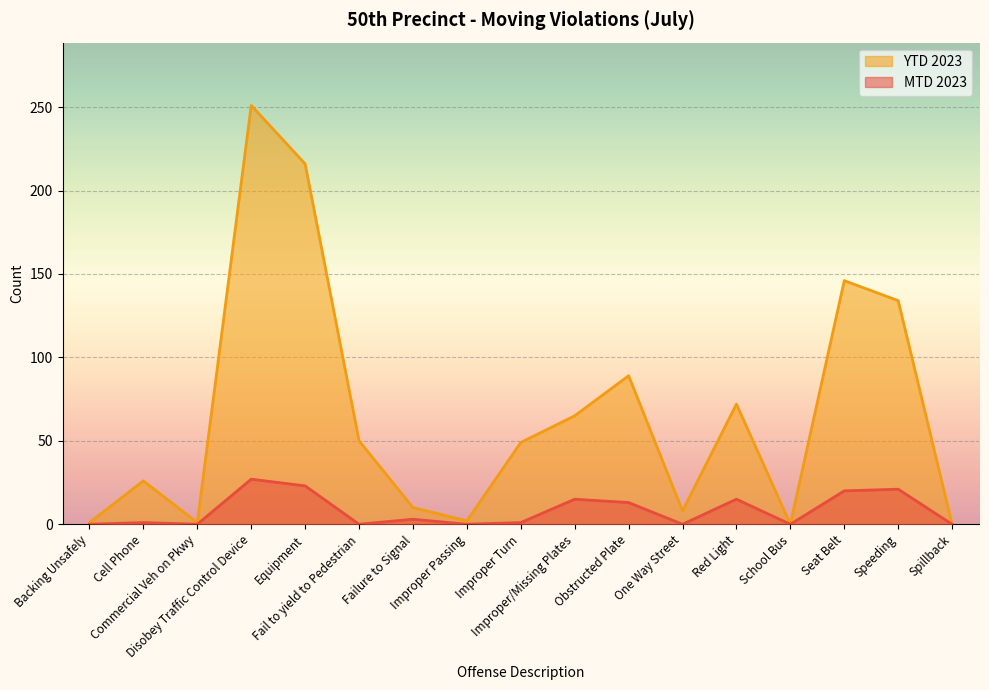

True or false: YTD 2023 and MTD 2023 intersect in this chart.

False